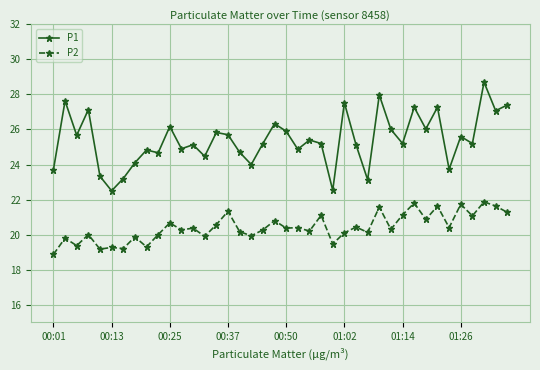

What is the average value of the P2 series?

20.4